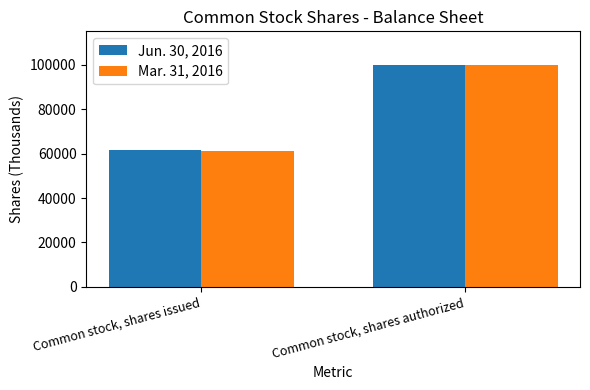

What is the difference between the Jun. 30, 2016 values at Common stock, shares authorized and Common stock, shares issued?

38490